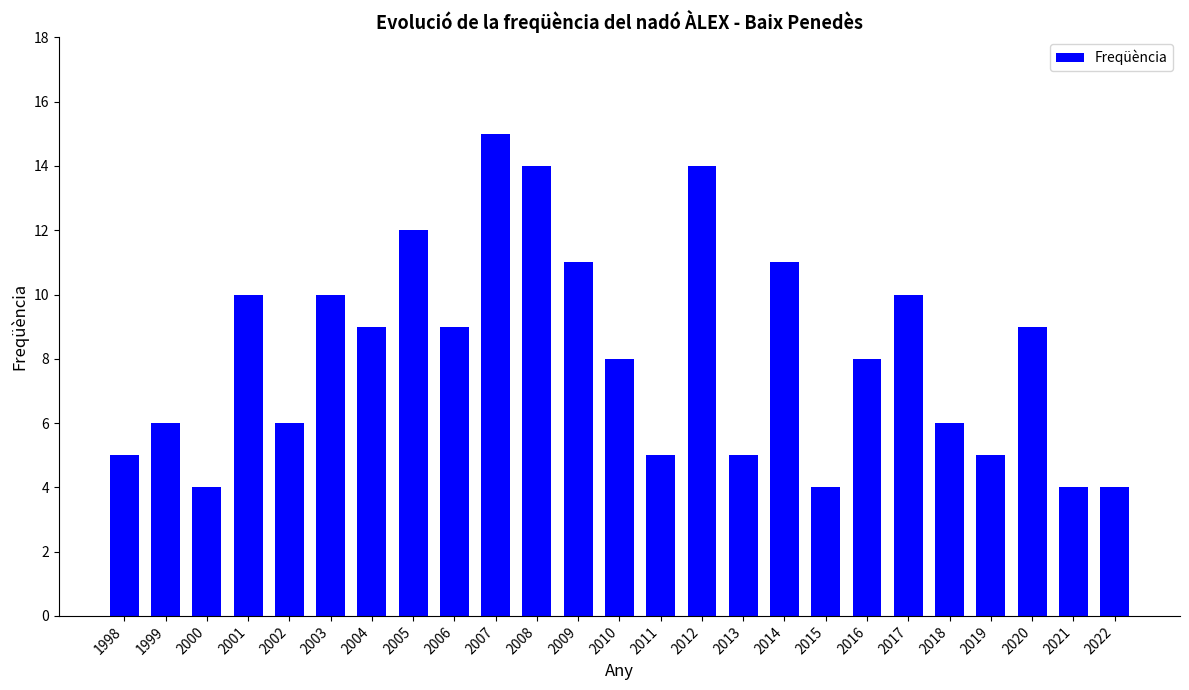

What is the difference between the second highest and minimum values?

10